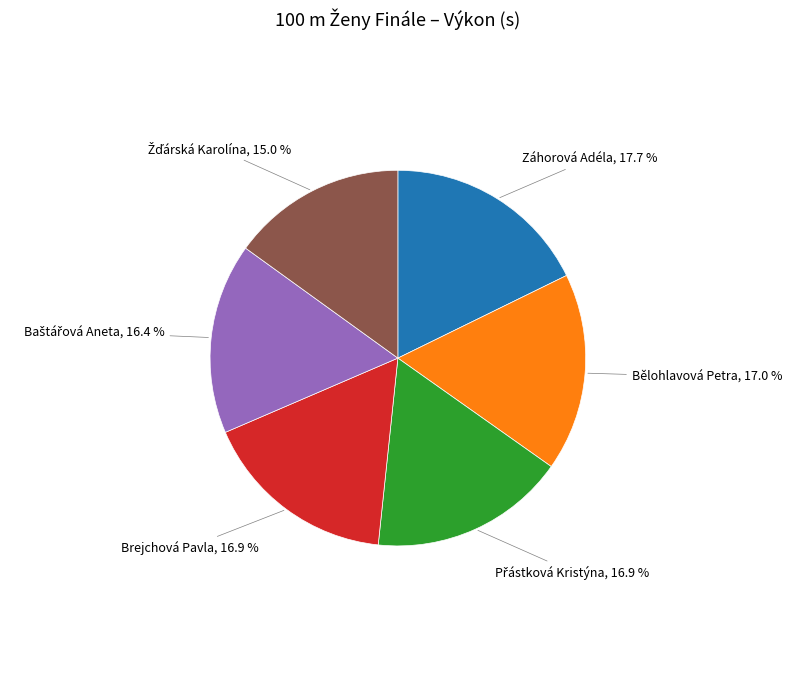

Is there a majority slice in this chart?

No